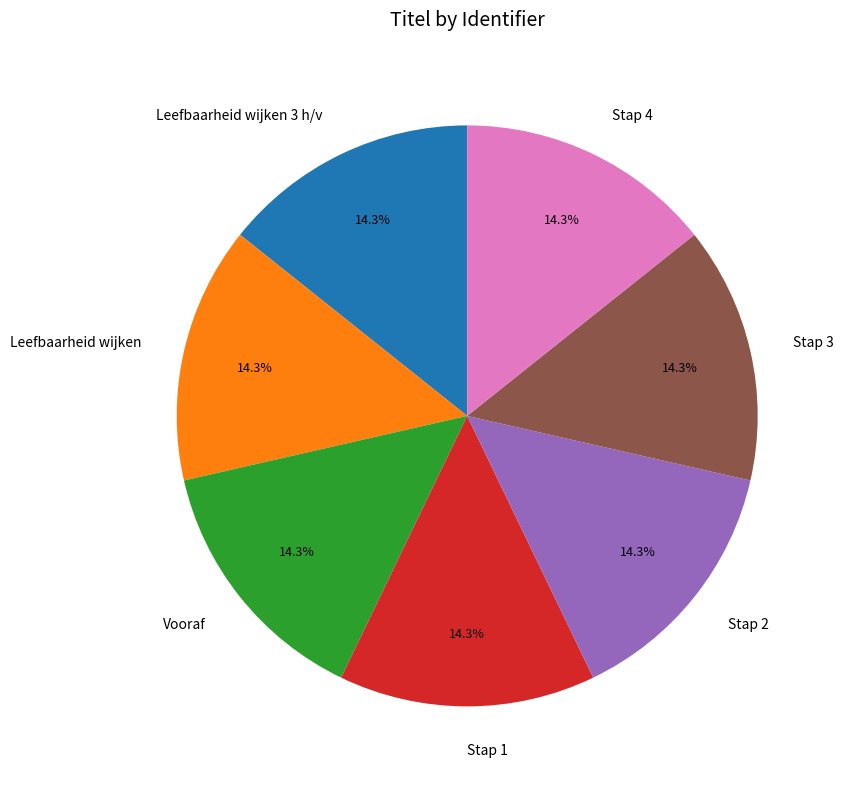

Does Stap 3 account for over 50% of the chart?

No